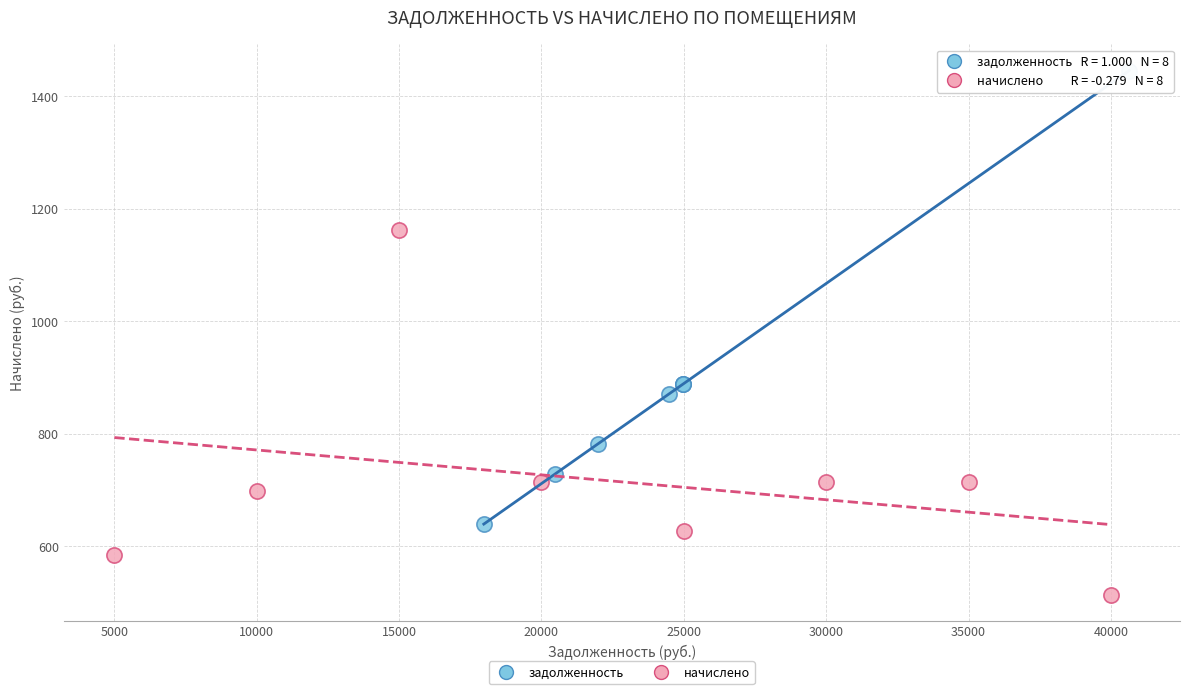

Which series reaches the minimum Y coordinate?

начислено